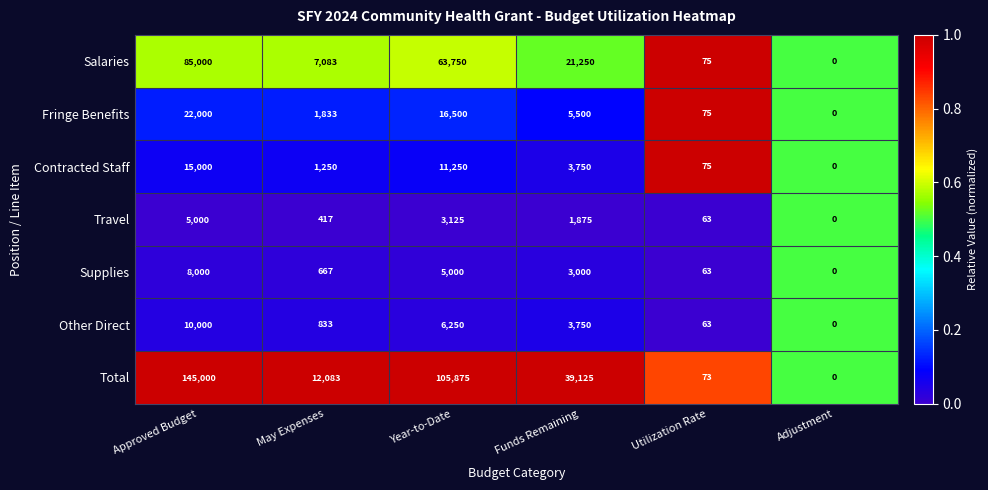

At which label does Fringe Benefits first exceed 5500?

Approved Budget